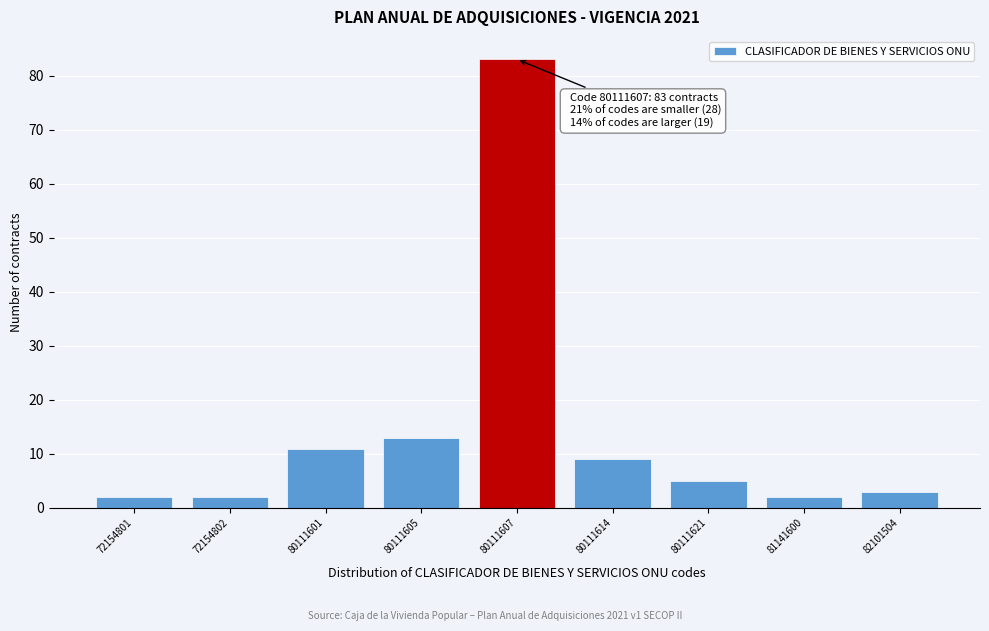

Reading left to right, extract all data points from this chart.

72154801=2	72154802=2	80111601=11	80111605=13	80111607=83	80111614=9	80111621=5	81141600=2	82101504=3